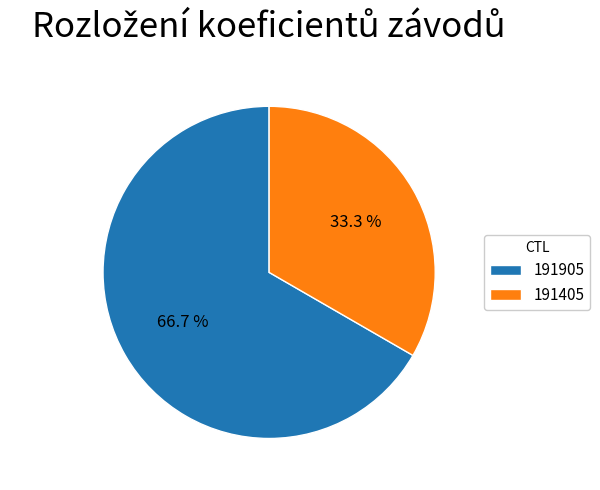

Do 191405 and 191905 together represent more than half of the pie?

Yes